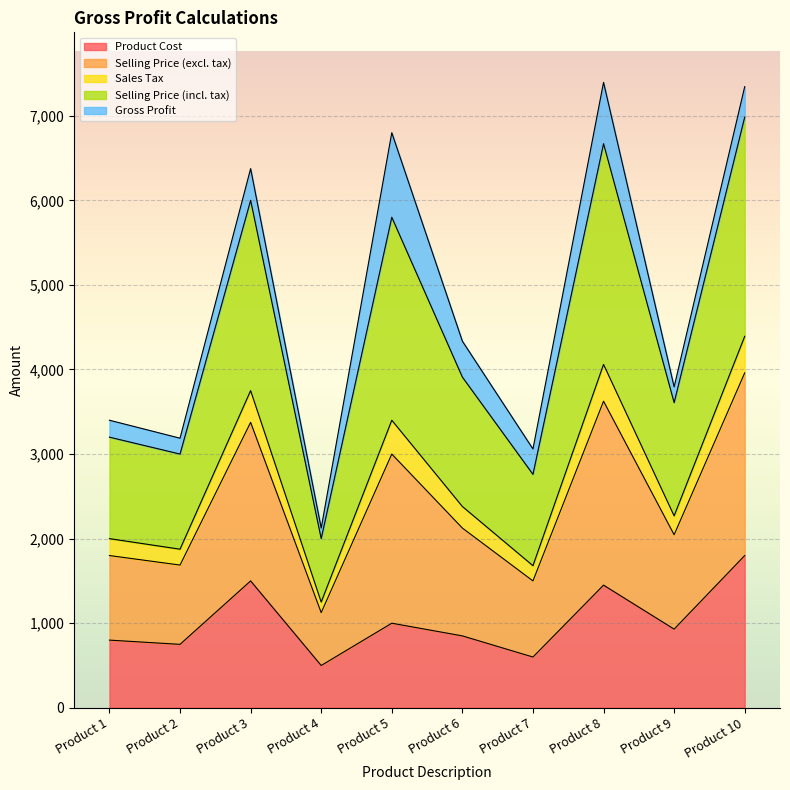

What is the total value across all series at Product 5?

6800.0